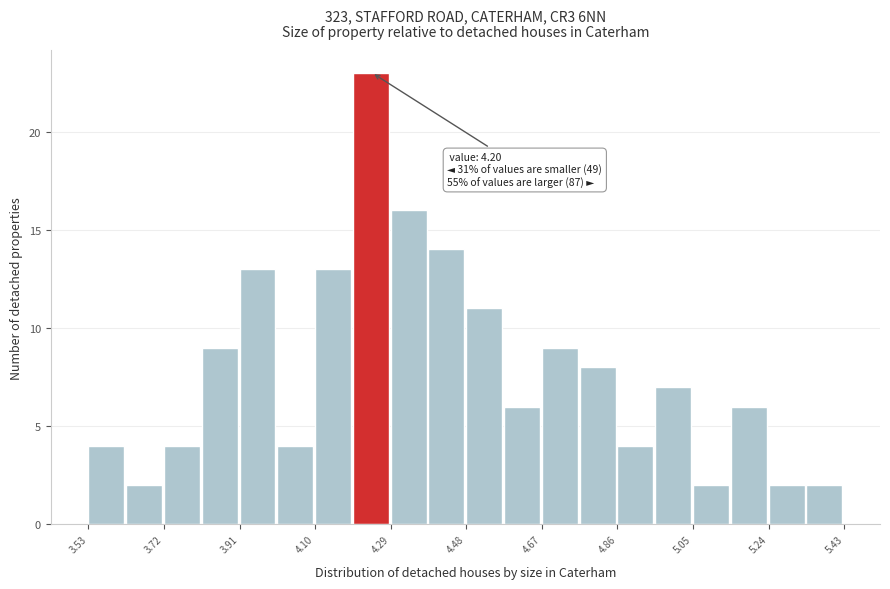

Which range on the x-axis has the tallest bar?

4.195 to 4.290